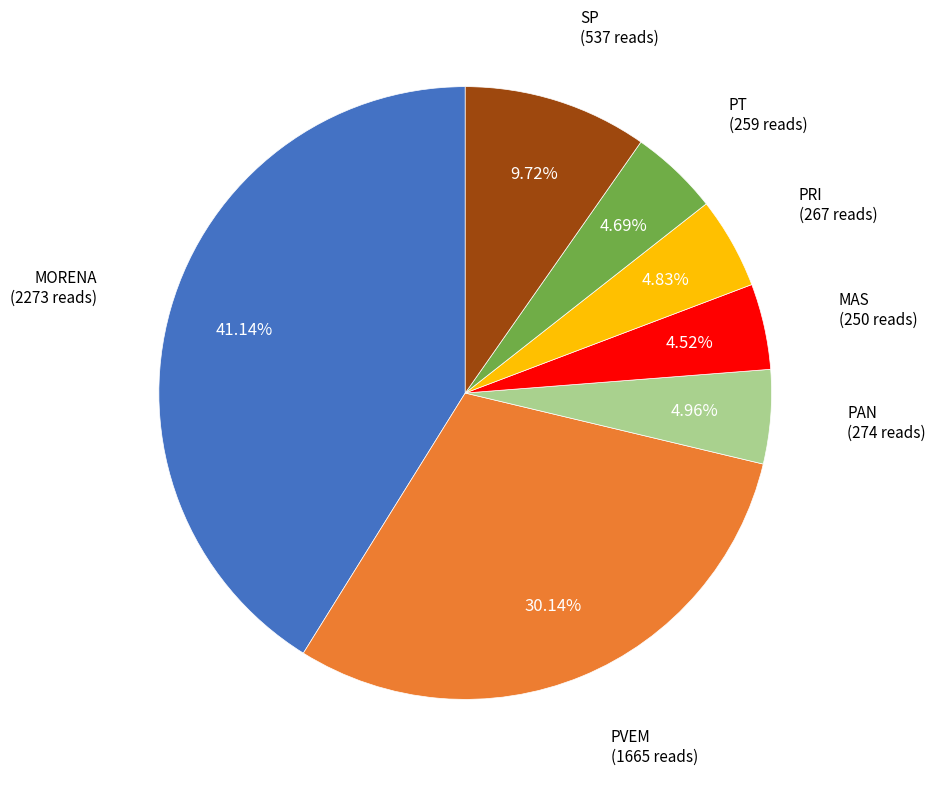

Which has a higher value, PVEM or PAN?

PVEM